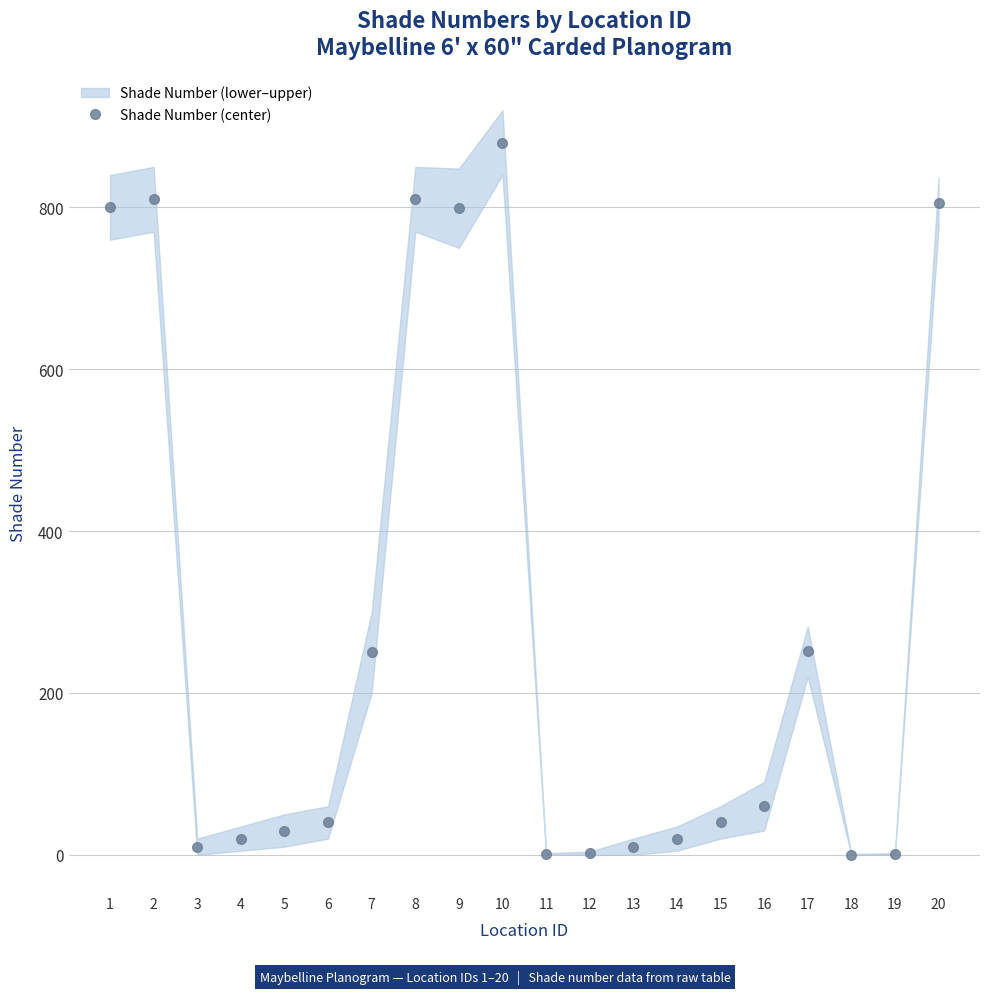

How many points are lower than both their immediate neighbors (excluding endpoints)?

4